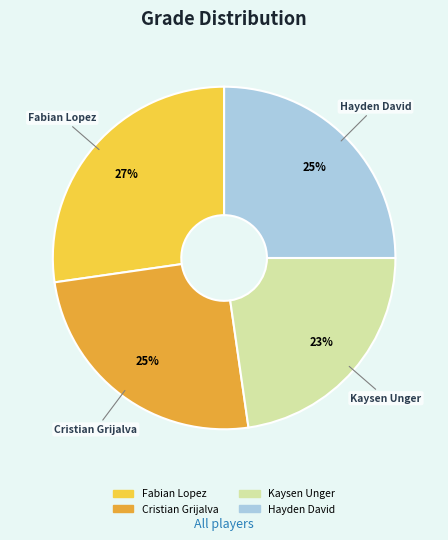

True or false: Fabian Lopez accounts for 27% of the total.

True